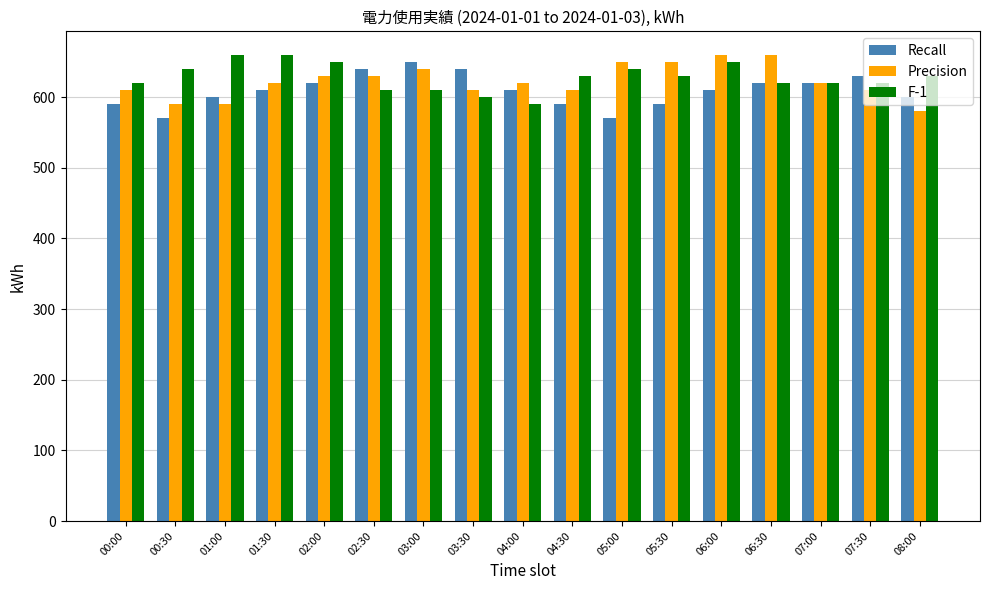

What is the value of the Recall bar at the 15th from the left?

620